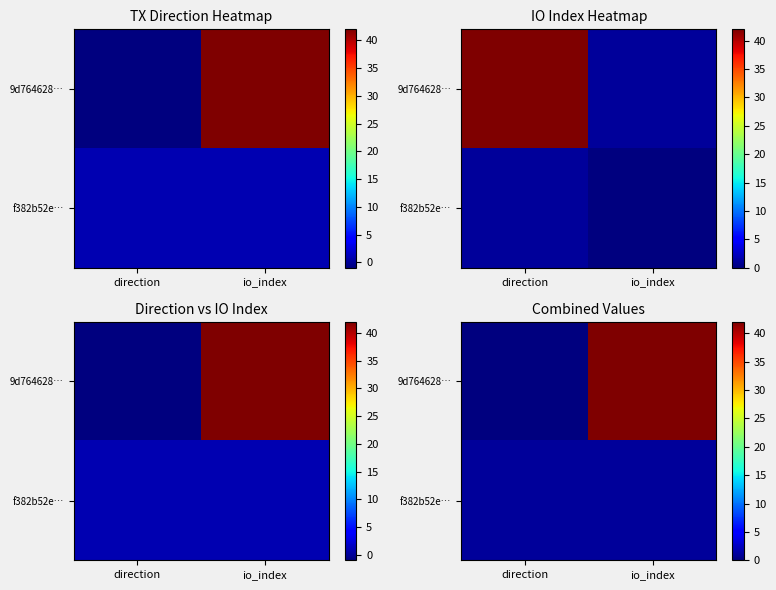

Count the number of data series in this chart.

2